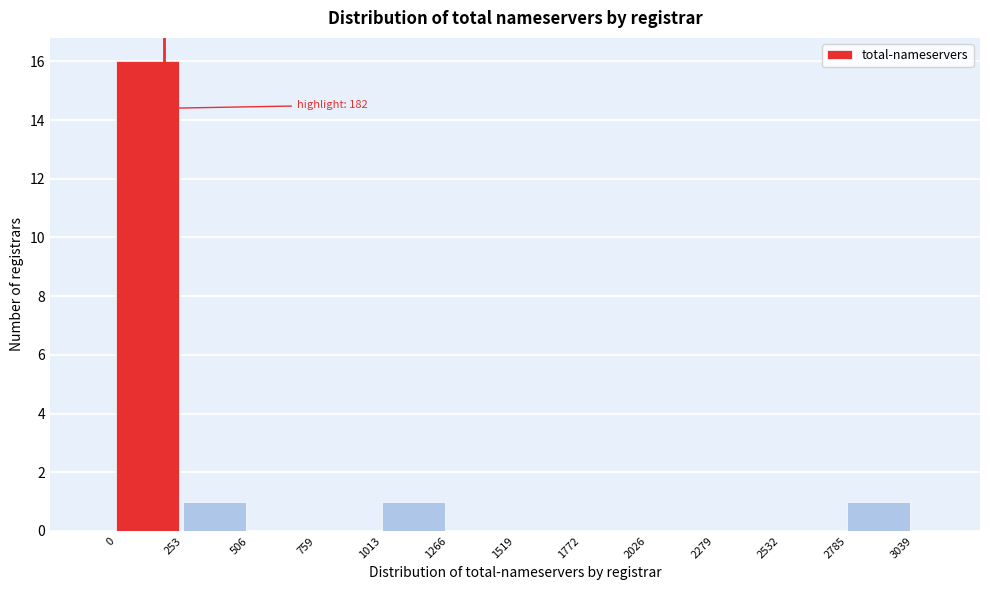

Which range on the x-axis has the tallest bar?

0 to 253